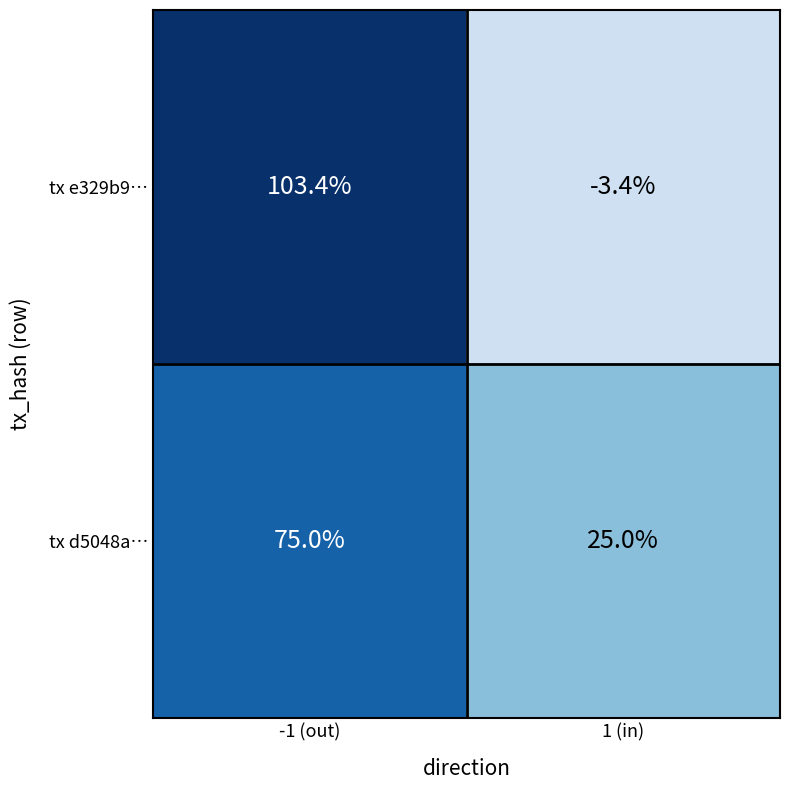

Reading right to left, list all the values displayed in this chart.

tx e329b9…: -3.4	103.4
tx d5048a…: 25.0	75.0